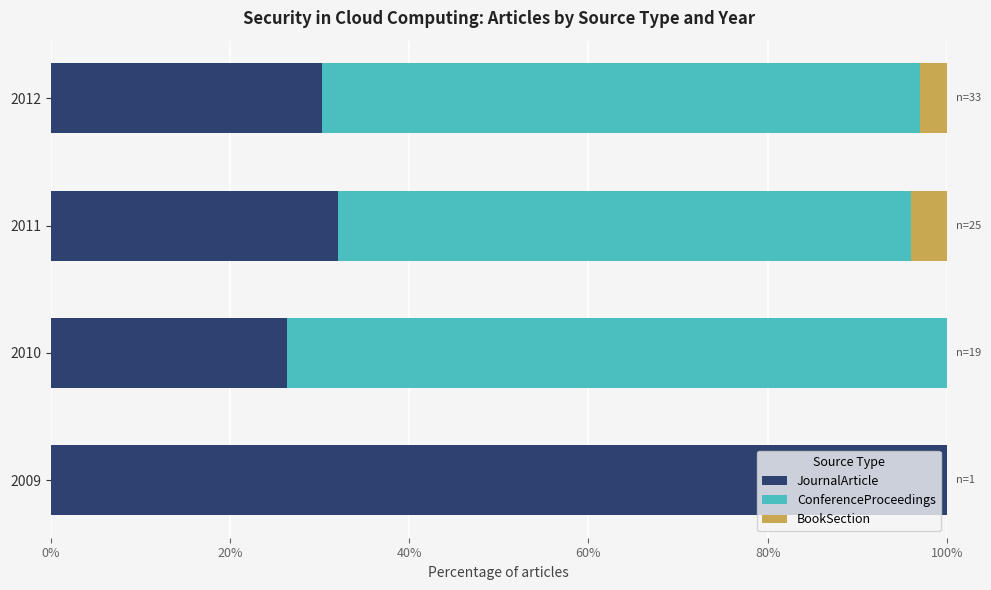

True or false: JournalArticle has a value of 69.8 at 2009.

False